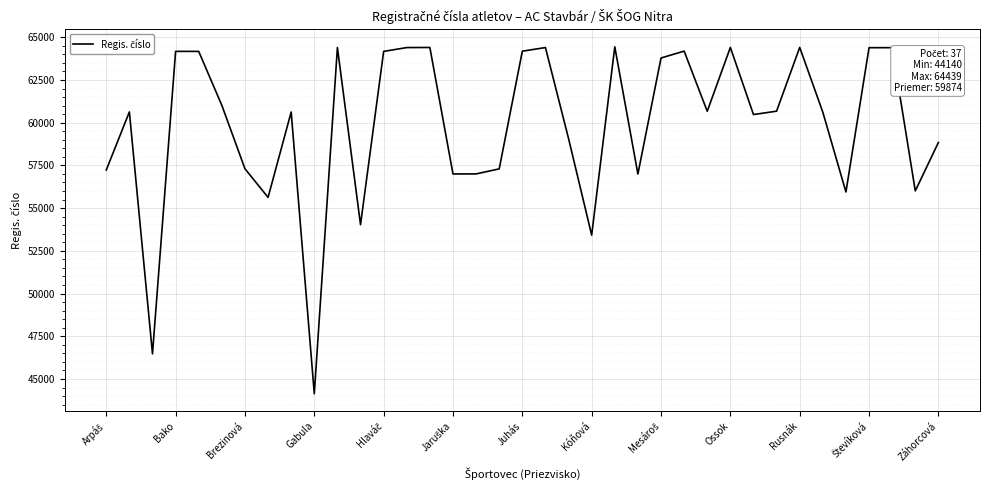

What is the greatest value displayed?

64439